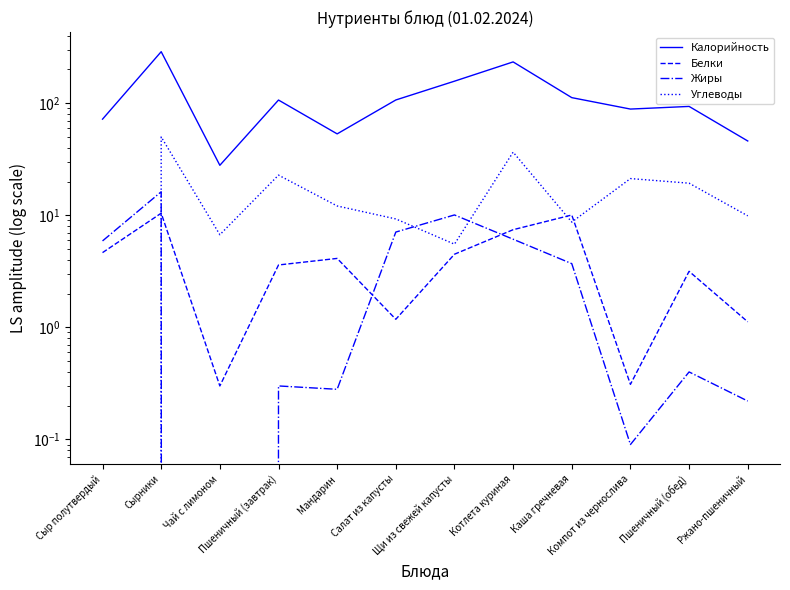

What position from the left is Сырники?

2